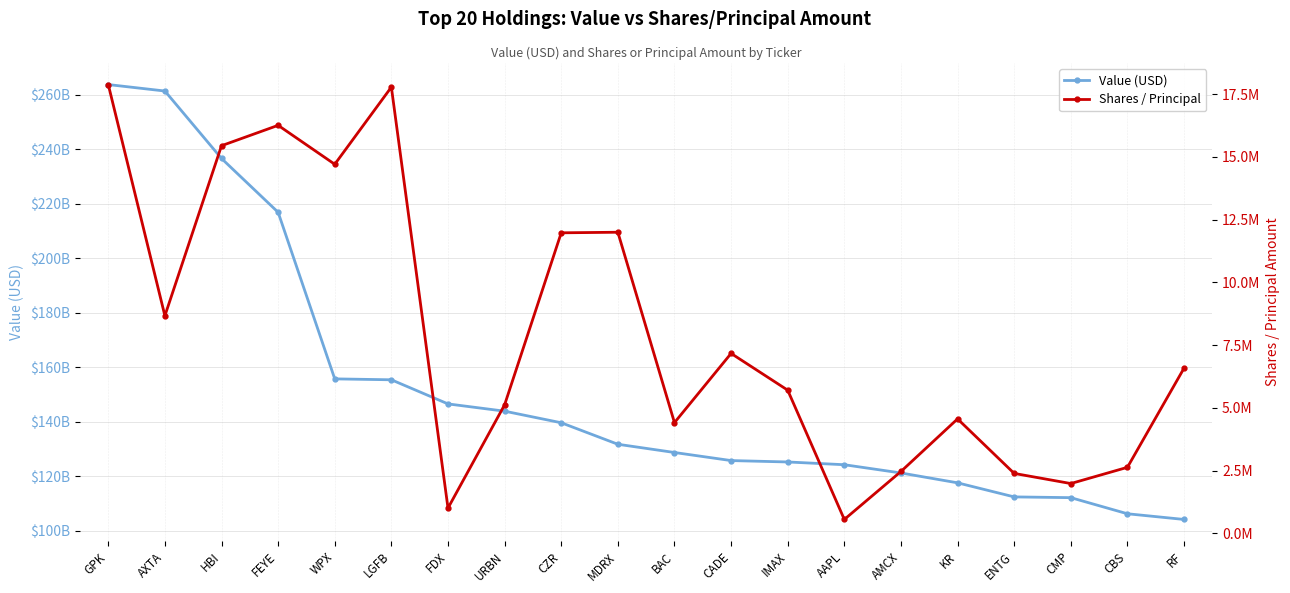

True or false: Value (USD) and Shares / Principal intersect in this chart.

False